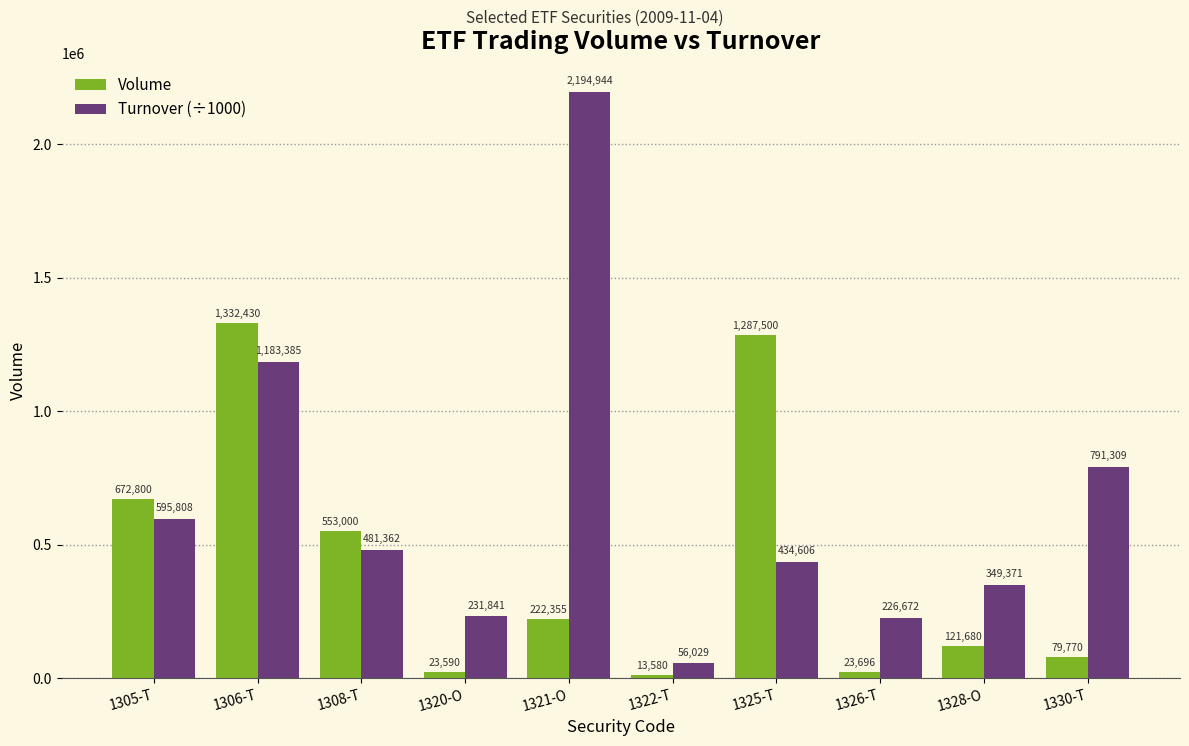

Which series has the largest total across all categories?

Turnover (÷1000)